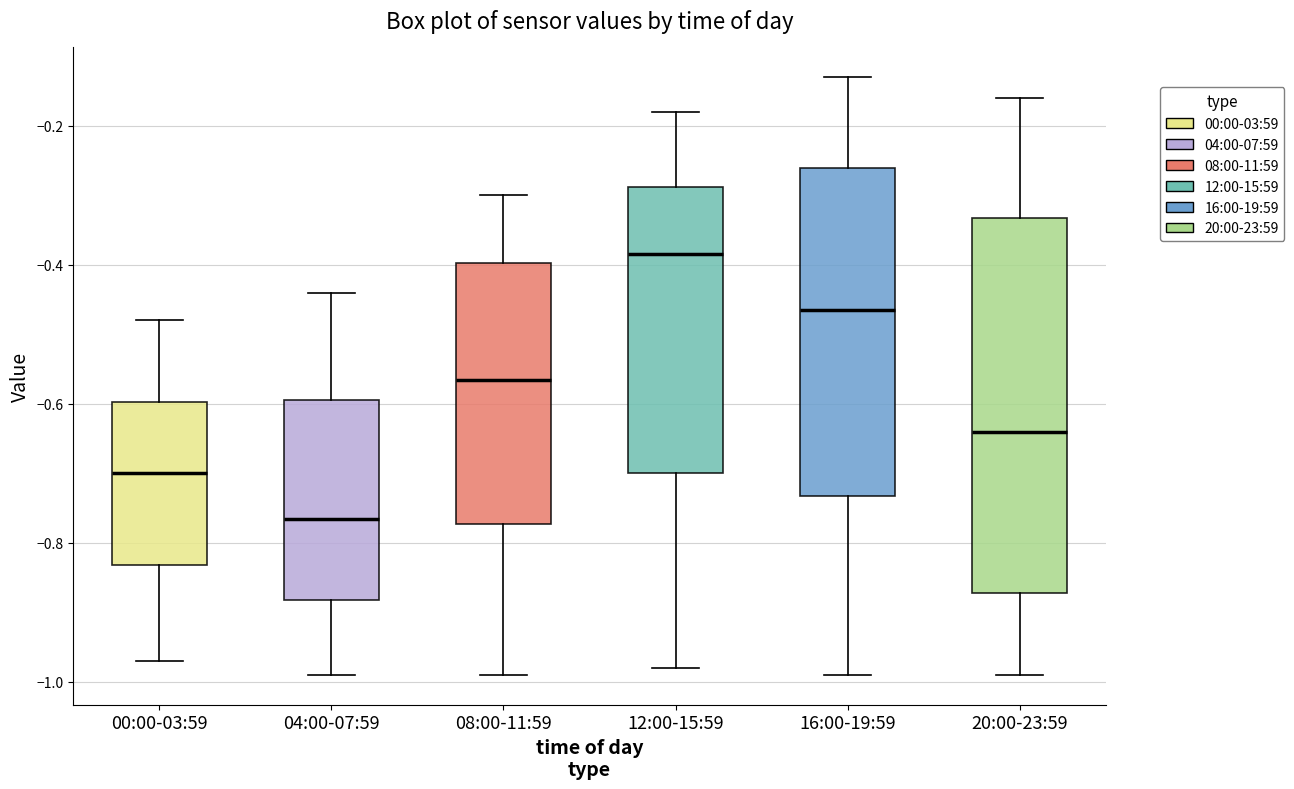

Reading left to right, transcribe this box plot: for each box, give where its median line is, the range the box spans, and where its two whiskers end, as read against the y-axis. The values are not printed on the chart, so give them approximately, as read against the axis.

00:00-03:59: median -0.70, box -0.84 to -0.60, whiskers -0.96 to -0.48
04:00-07:59: median -0.76, box -0.88 to -0.60, whiskers -0.98 to -0.44
08:00-11:59: median -0.56, box -0.78 to -0.40, whiskers -0.98 to -0.30
12:00-15:59: median -0.38, box -0.70 to -0.28, whiskers -0.98 to -0.18
16:00-19:59: median -0.46, box -0.74 to -0.26, whiskers -0.98 to -0.12
20:00-23:59: median -0.64, box -0.88 to -0.34, whiskers -0.98 to -0.16